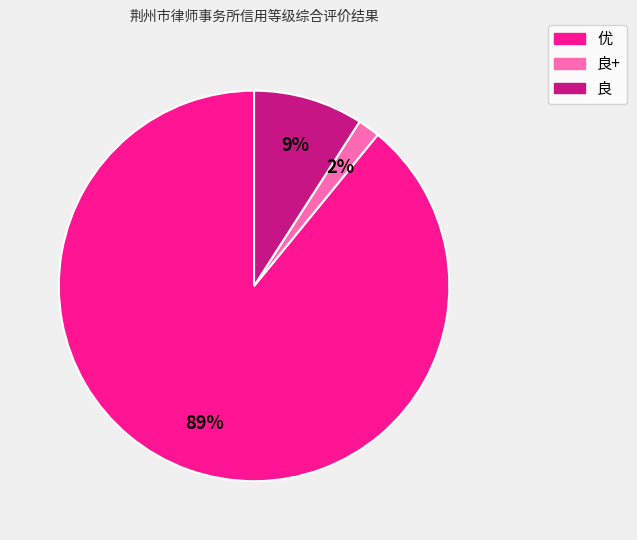

Between 优 and 良+, which is larger?

优